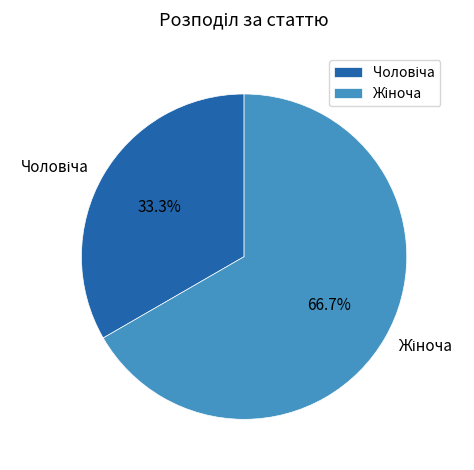

Is there any slice that represents more than half of the pie?

Yes